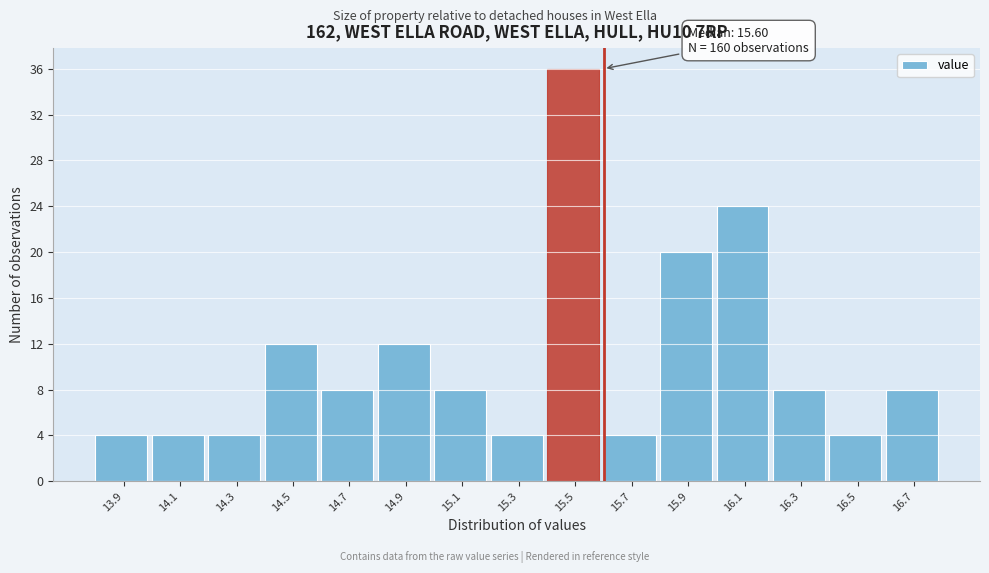

Which range on the x-axis has the tallest bar?

15.4 to 15.6